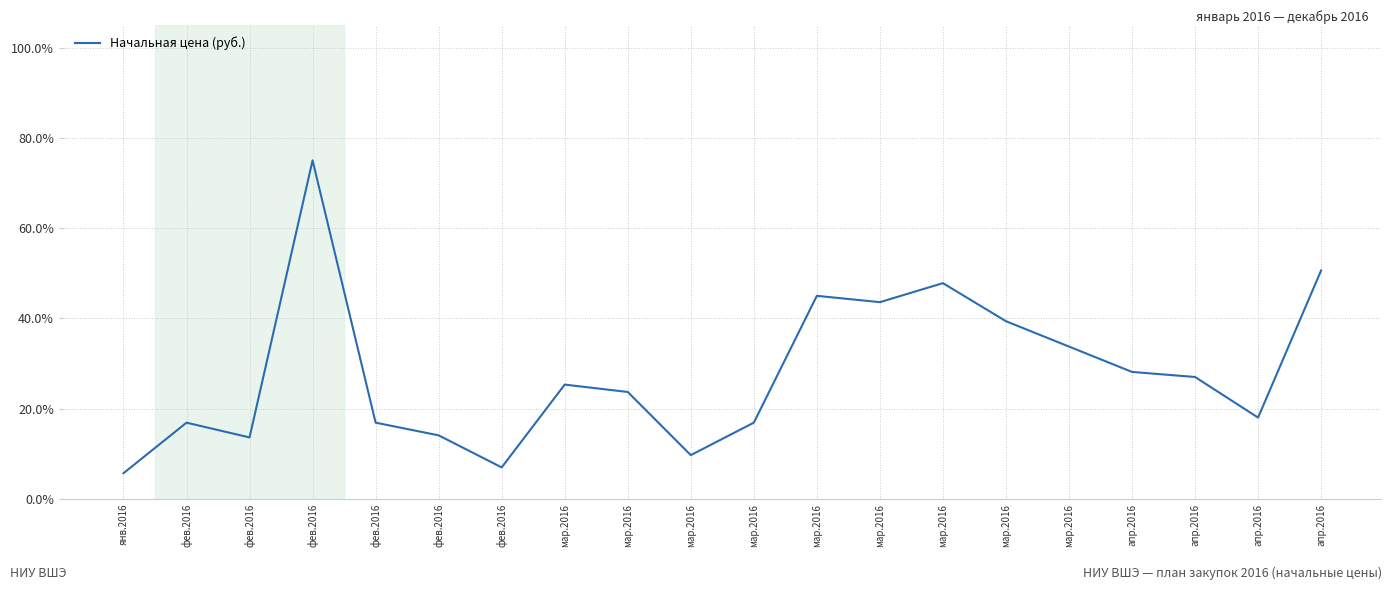

How many lines are shown in the chart?

1